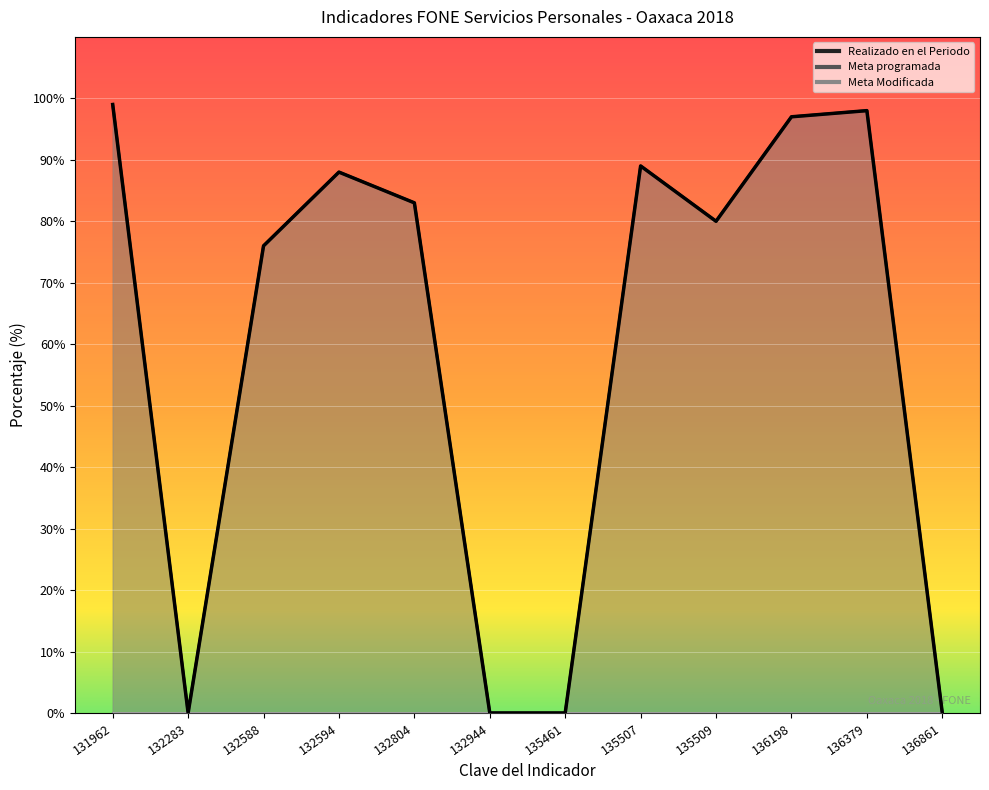

Reading left to right, list all the values displayed in this chart.

Realizado en el Periodo: 131962=99	132283=0	132588=76	132594=88	132804=83	132944=0	135461=0	135507=89	135509=80	136198=97	136379=98	136861=0
Meta programada: 131962=0	132283=0	132588=0	132594=0	132804=0	132944=0	135461=0	135507=0	135509=0	136198=0	136379=0	136861=0
Meta Modificada: 131962=0	132283=0	132588=0	132594=0	132804=0	132944=0	135461=0	135507=0	135509=0	136198=0	136379=0	136861=0